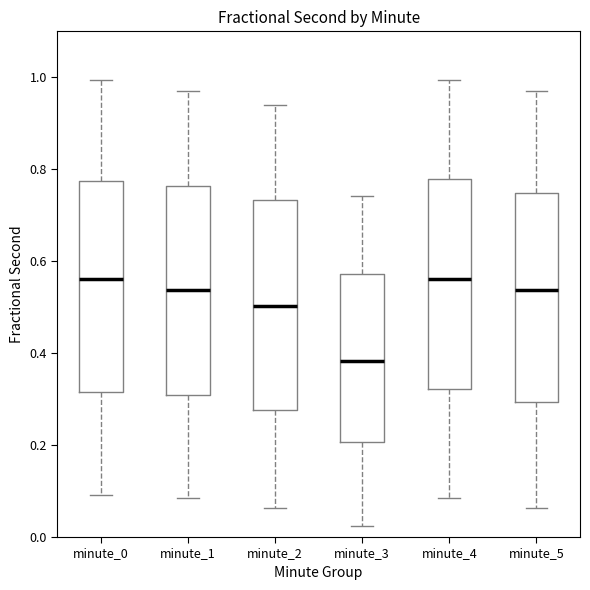

Reading left to right, transcribe this box plot: for each box, give where its median line is, the range the box spans, and where its two whiskers end, as read against the y-axis. The values are not printed on the chart, so give them approximately, as read against the axis.

minute_0: median 0.56, box 0.32 to 0.78, whiskers 0.10 to 1.00
minute_1: median 0.54, box 0.30 to 0.76, whiskers 0.08 to 0.98
minute_2: median 0.50, box 0.28 to 0.74, whiskers 0.06 to 0.94
minute_3: median 0.38, box 0.20 to 0.58, whiskers 0.02 to 0.74
minute_4: median 0.56, box 0.32 to 0.78, whiskers 0.08 to 1.00
minute_5: median 0.54, box 0.30 to 0.74, whiskers 0.06 to 0.98